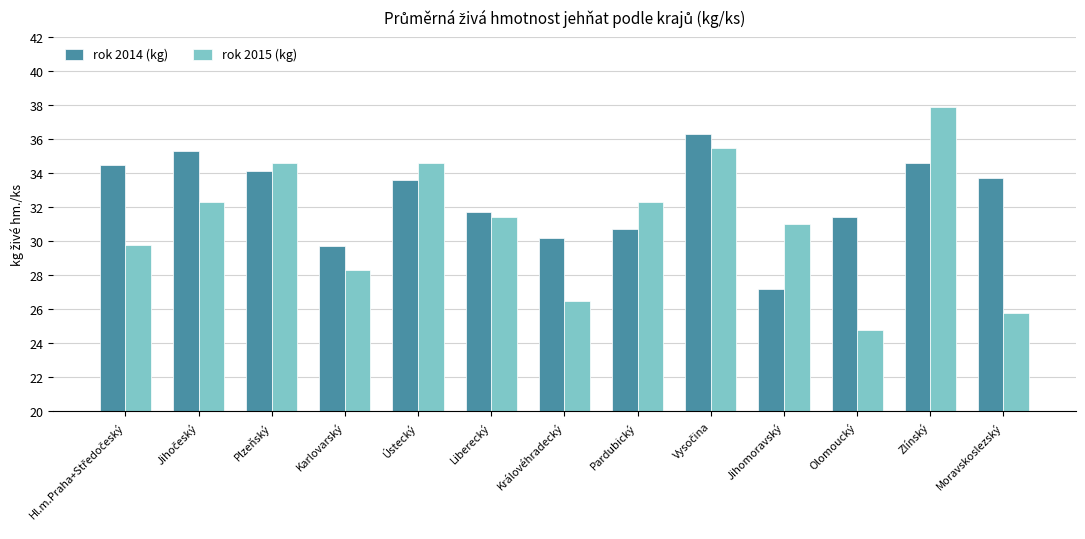

Reading right to left, transcribe all the data shown in this chart.

rok 2014 (kg): 33.7	34.6	31.4	27.2	36.3	30.7	30.2	31.7	33.6	29.7	34.1	35.3	34.5
rok 2015 (kg): 25.8	37.9	24.8	31.0	35.5	32.3	26.5	31.4	34.6	28.3	34.6	32.3	29.8